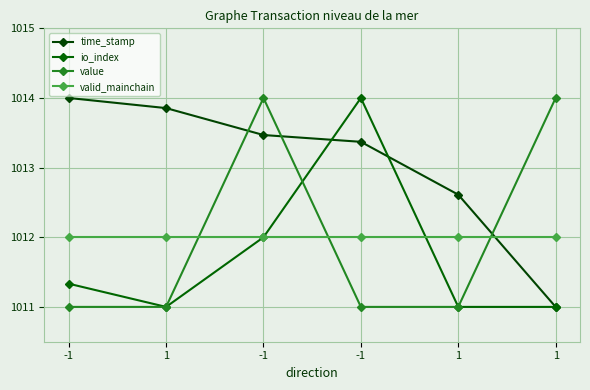

Between 1 and 1, which series saw the biggest shift?

value